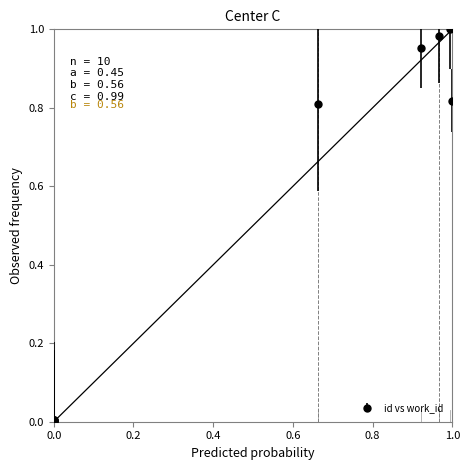

True or false: there are more than 0 points higher than both neighbors.

True